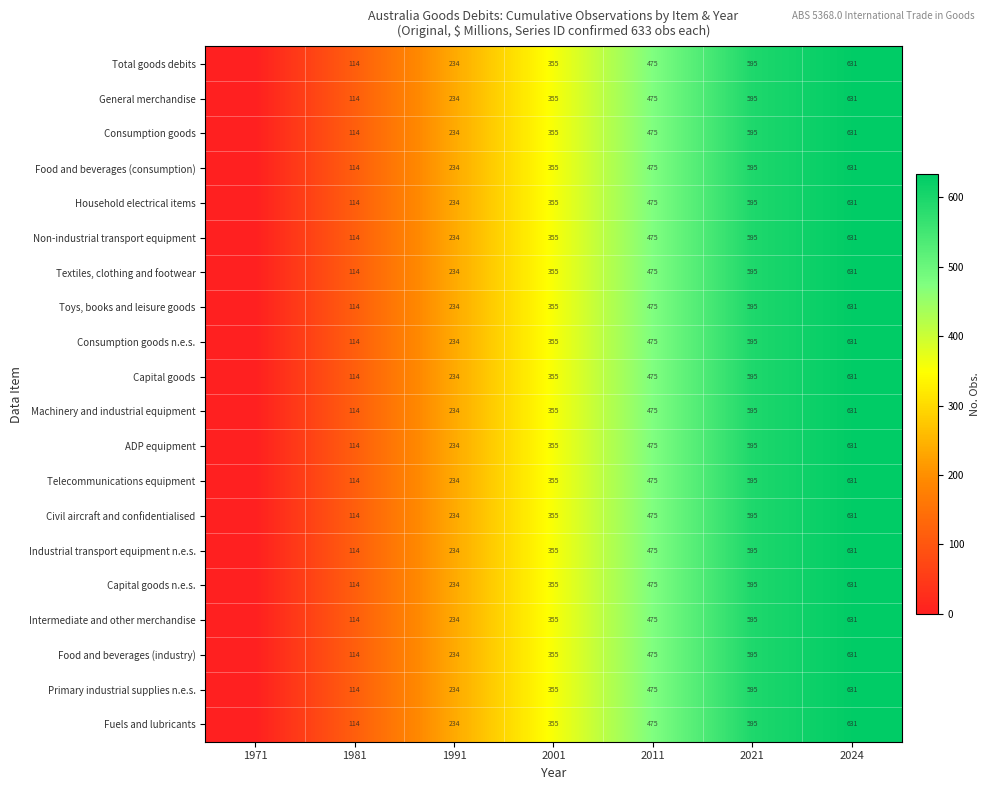

What is the difference between the Civil aircraft and confidentialised values at 2011 and 1991?

241